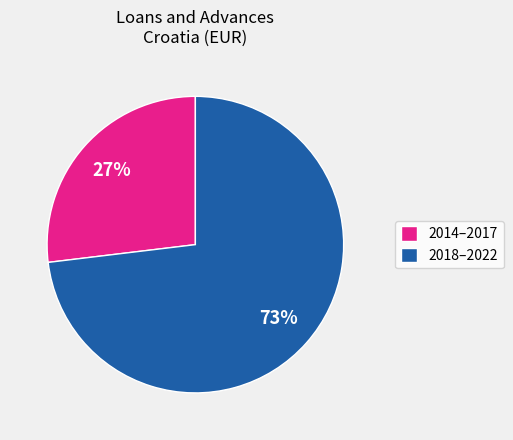

To the nearest percent, what portion does 2018–2022 represent?

73%